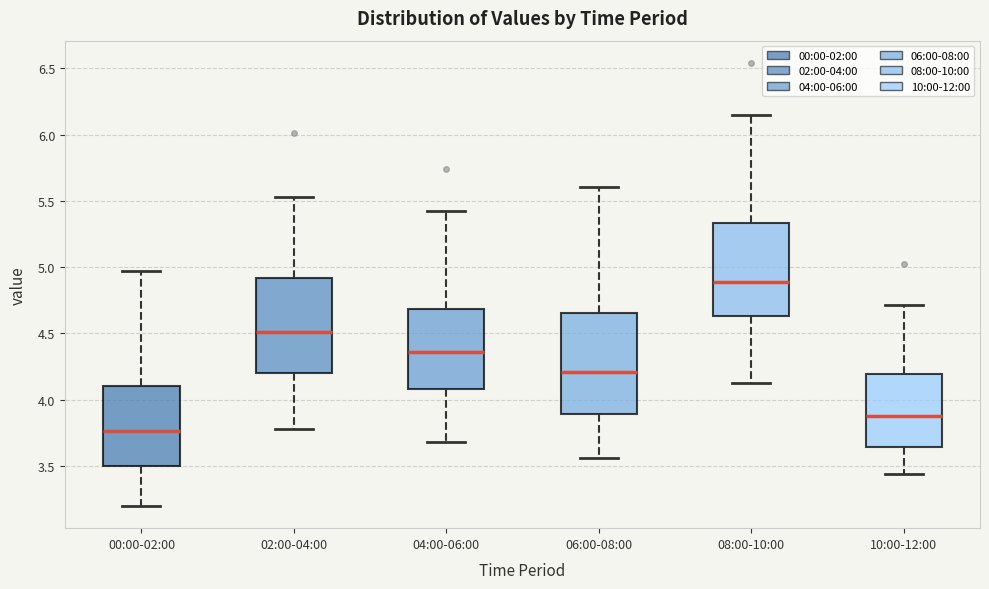

Reading left to right, read every box against the y-axis: the position of its median line, the range the box covers, and the ends of its whiskers. The values are not printed on the chart, so give them approximately, as read against the axis.

00:00-02:00: median 3.75, box 3.50 to 4.10, whiskers 3.20 to 4.95
02:00-04:00: median 4.50, box 4.20 to 4.90, whiskers 3.80 to 5.55
04:00-06:00: median 4.35, box 4.10 to 4.70, whiskers 3.70 to 5.40
06:00-08:00: median 4.20, box 3.90 to 4.65, whiskers 3.55 to 5.60
08:00-10:00: median 4.90, box 4.65 to 5.35, whiskers 4.15 to 6.15
10:00-12:00: median 3.85, box 3.65 to 4.20, whiskers 3.45 to 4.70